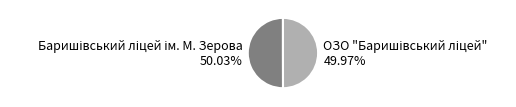

Count the number of slices in the pie.

2